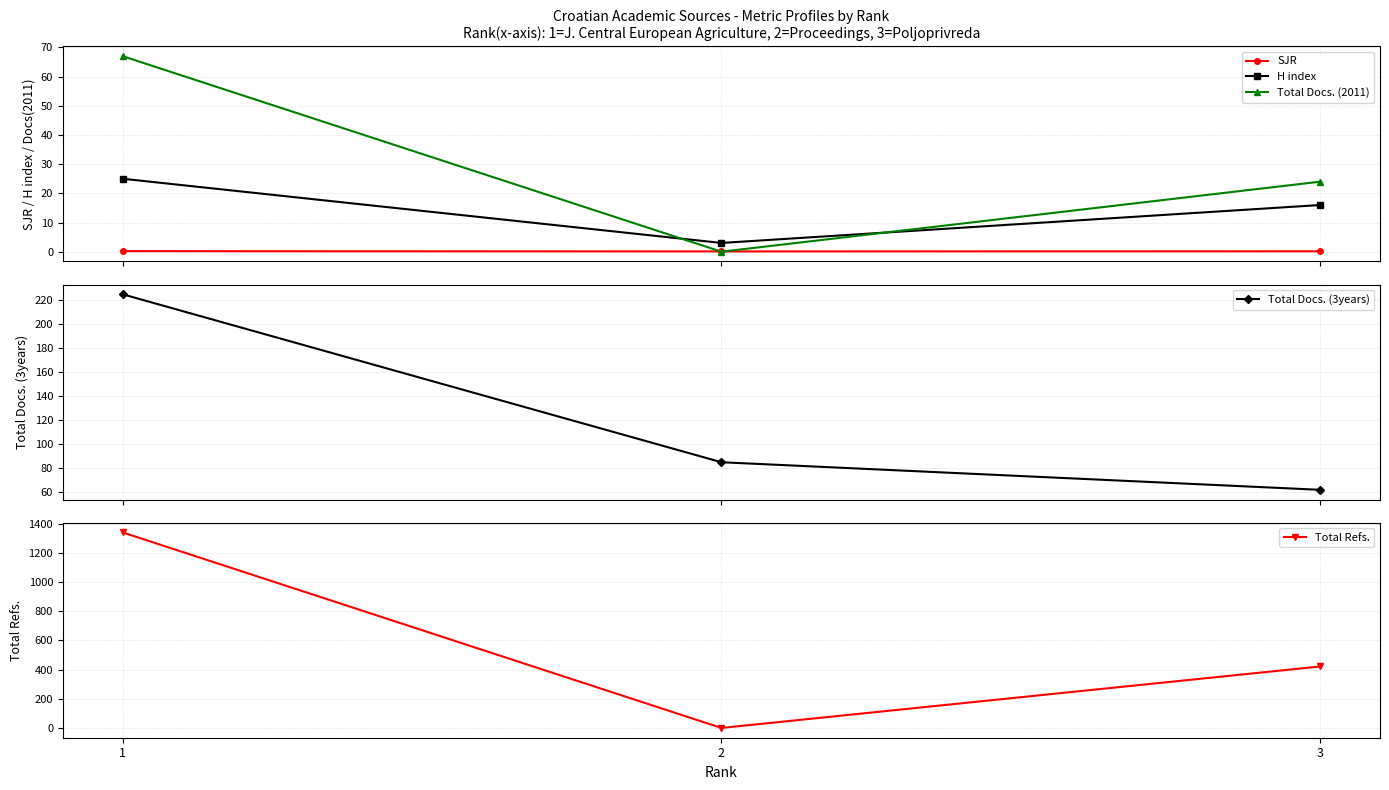

Which series changed the most between 1 and 3?

Total Refs.